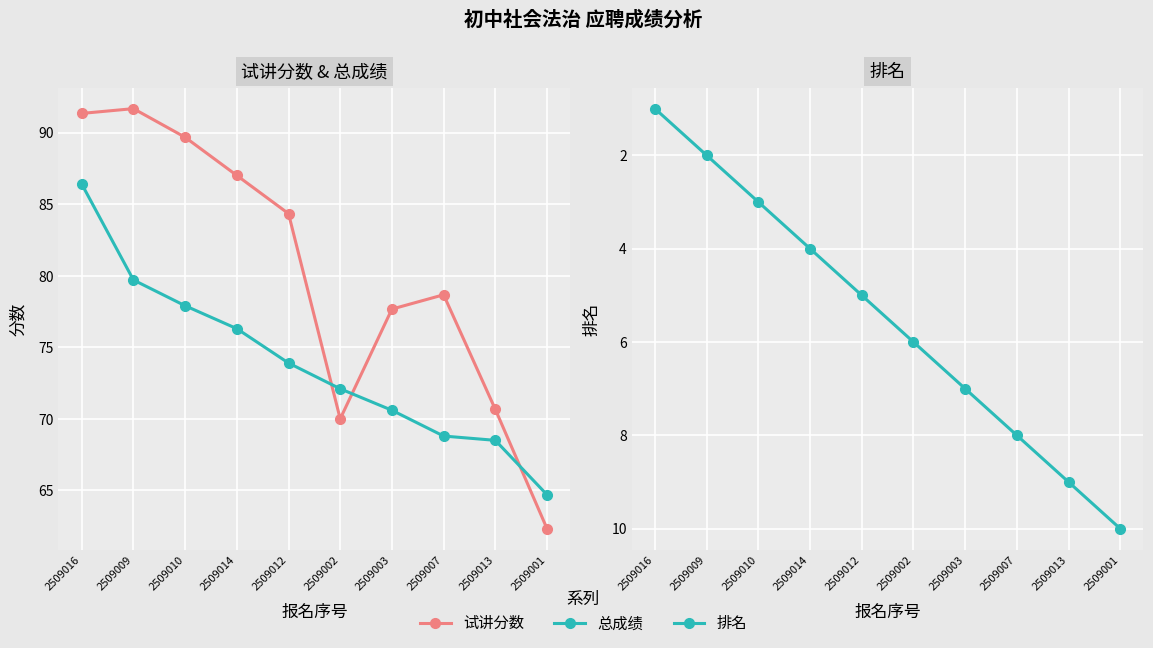

Where is the first local maximum for 试讲分数?

2509009